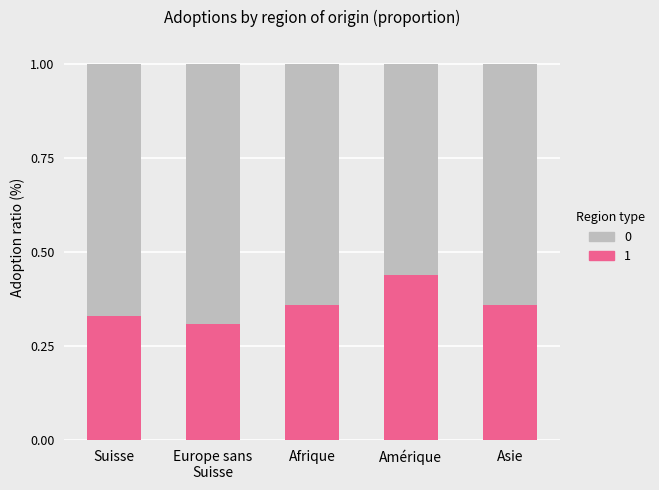

What is the total value across all series at Asie?

1.0